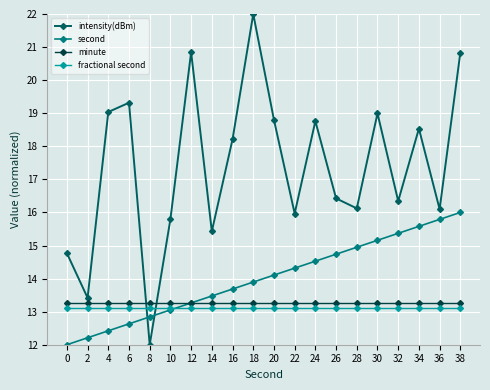

What is the greatest value displayed?

22.0